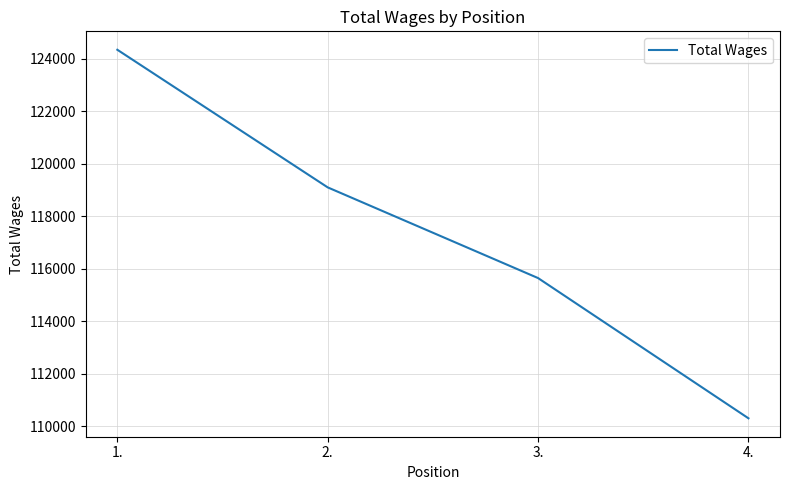

What value does the data have at 1., to the nearest 10?

124350